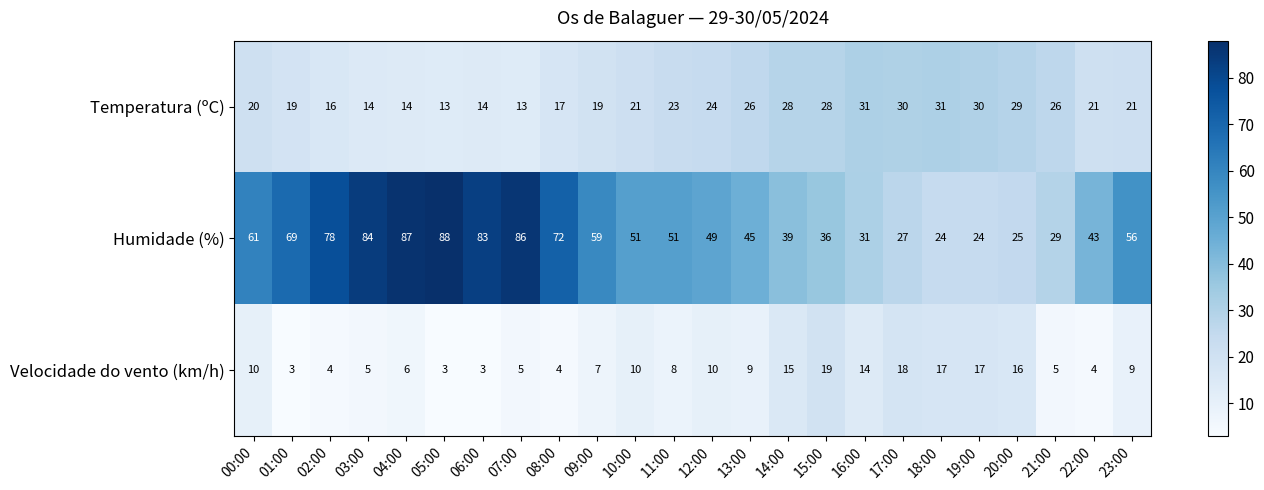

The value of Humidade (%) at 11:00 is 51. True or false?

True